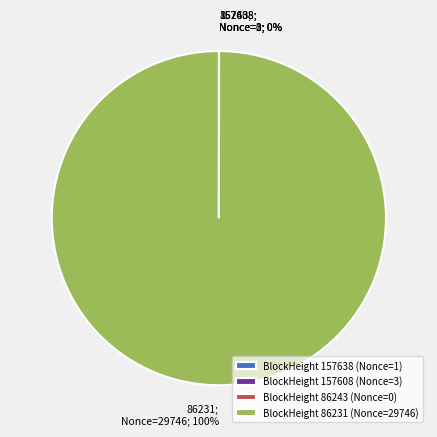

What percentage is the BlockHeight 86231 (Nonce=29746) slice, to the nearest percent?

100%